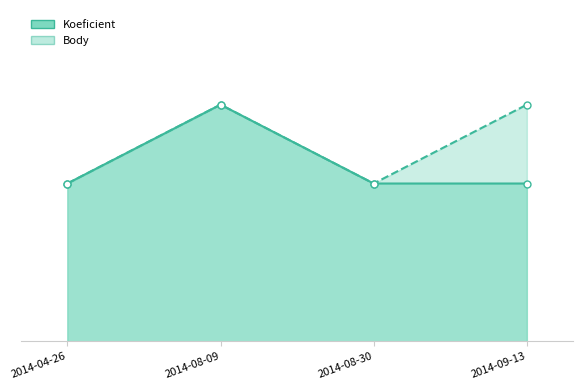

Rank the series by their maximum value, from highest to lowest.

Koeficient, Body